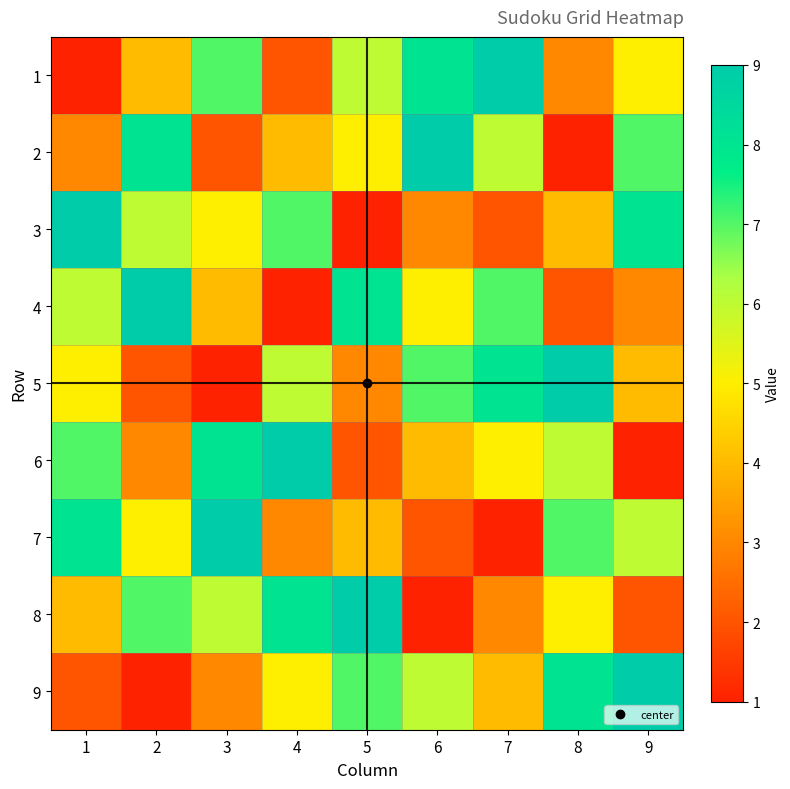

Reading left to right, transcribe all the data shown in this chart.

1: 1=1	2=4	3=7	4=2	5=6	6=8	7=9	8=3	9=5
2: 1=3	2=8	3=2	4=4	5=5	6=9	7=6	8=1	9=7
3: 1=9	2=6	3=5	4=7	5=1	6=3	7=2	8=4	9=8
4: 1=6	2=9	3=4	4=1	5=8	6=5	7=7	8=2	9=3
5: 1=5	2=2	3=1	4=6	5=3	6=7	7=8	8=9	9=4
6: 1=7	2=3	3=8	4=9	5=2	6=4	7=5	8=6	9=1
7: 1=8	2=5	3=9	4=3	5=4	6=2	7=1	8=7	9=6
8: 1=4	2=7	3=6	4=8	5=9	6=1	7=3	8=5	9=2
9: 1=2	2=1	3=3	4=5	5=7	6=6	7=4	8=8	9=9